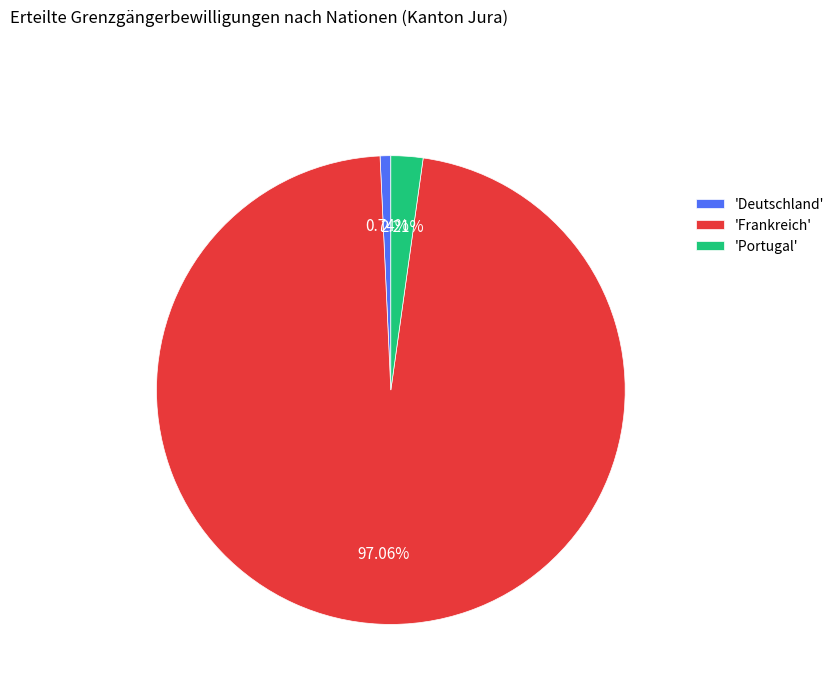

Rank the categories by value from lowest to highest.

'Deutschland', 'Portugal', 'Frankreich'